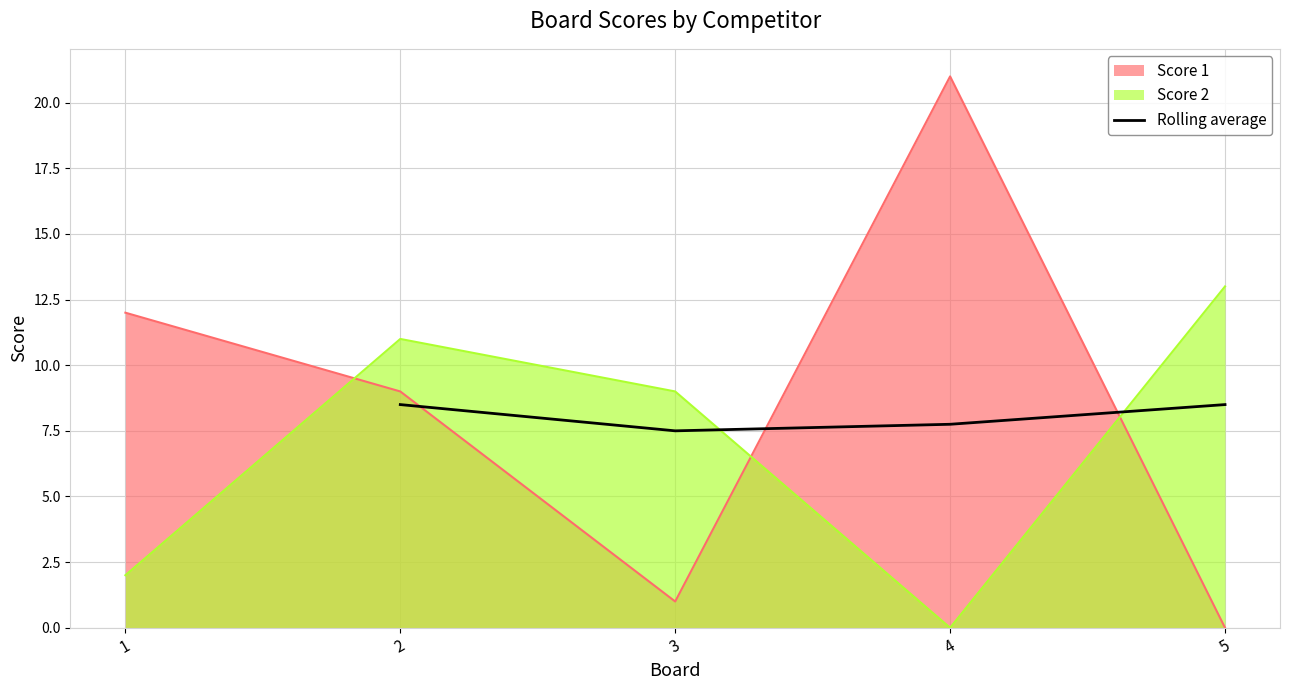

How many lines are shown in the chart?

1